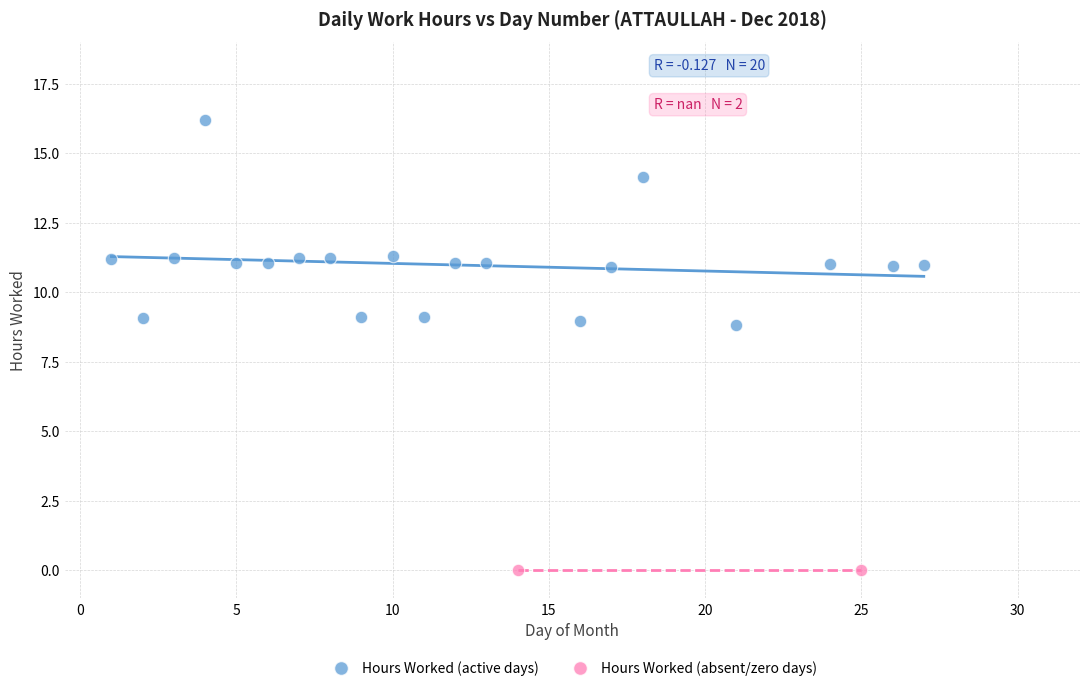

What are all the series names shown in the legend?

Hours Worked (active days), Hours Worked (absent/zero days)